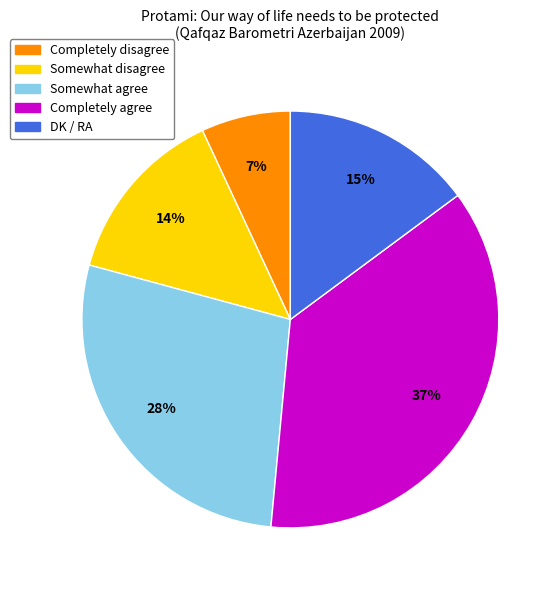

The Somewhat disagree slice represents 14% of the pie. True or false?

True